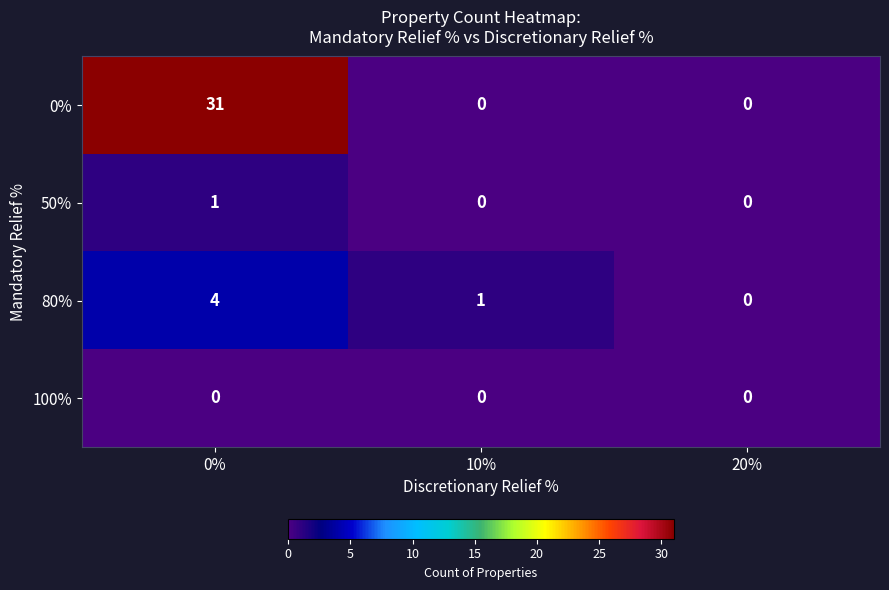

The 80% series shows 0 at 20%. True or false?

True